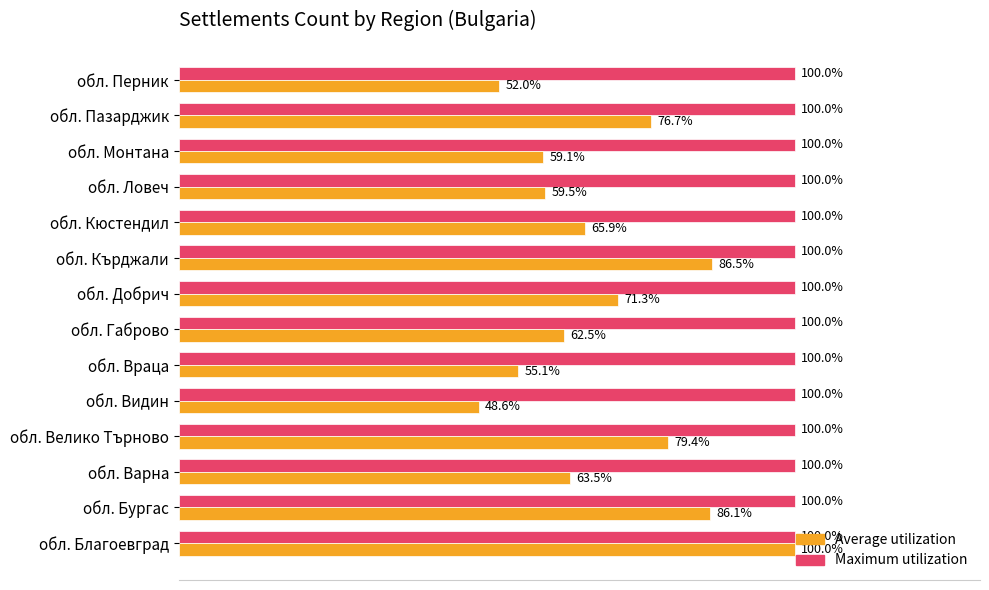

Rank the series by their average value, from highest to lowest.

Maximum utilization, Average utilization